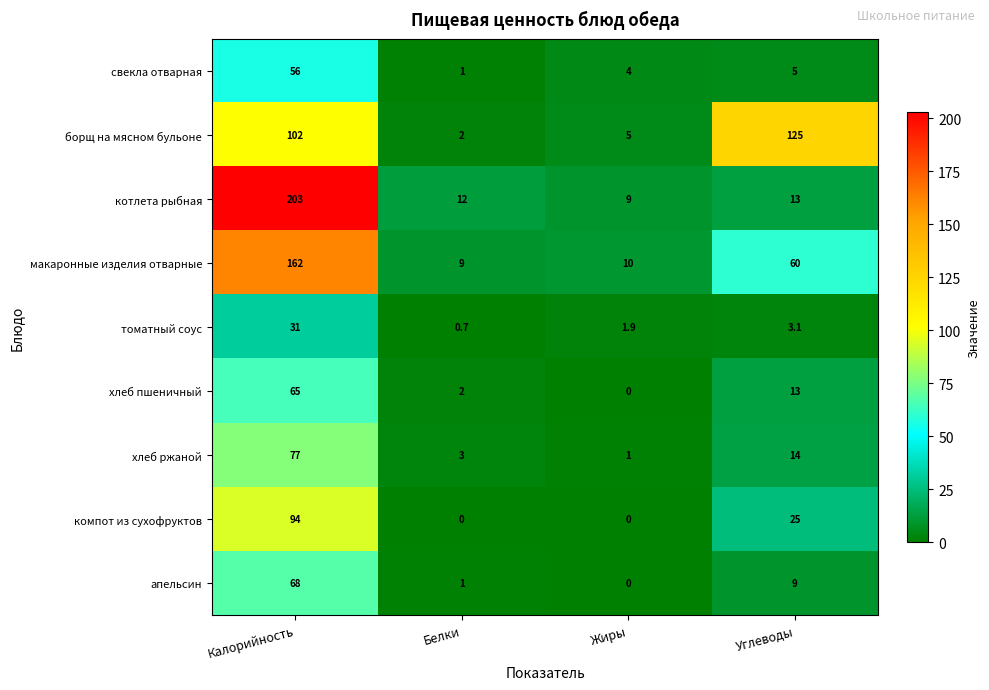

How many компот из сухофруктов values are between 0 and 94?

4